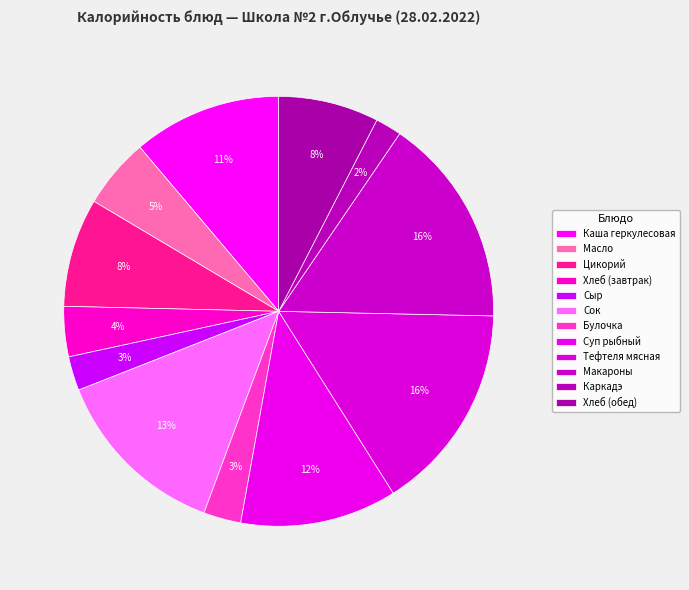

Does Масло represent more than half of the total?

No